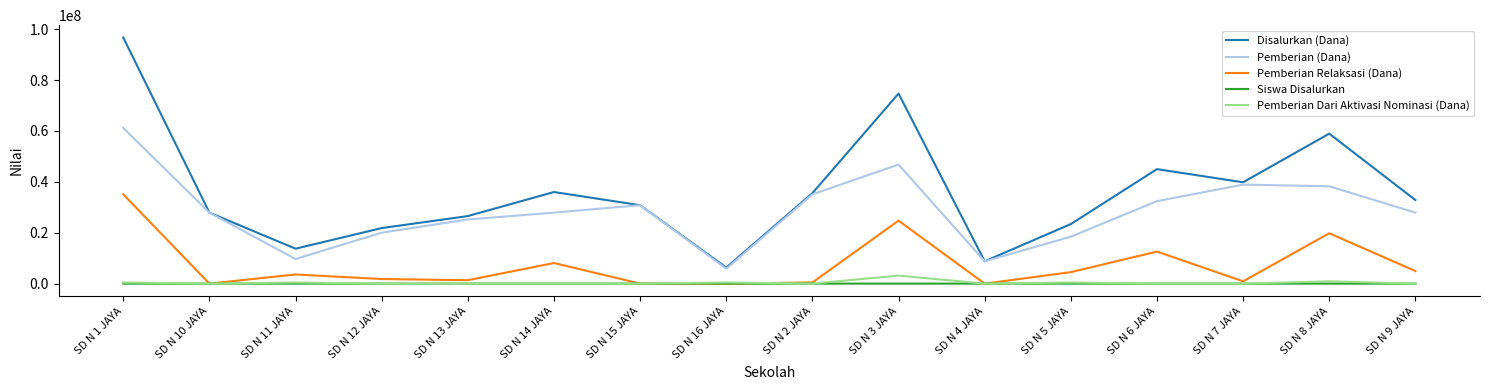

True or false: Siswa Disalurkan and Disalurkan (Dana) intersect in this chart.

False